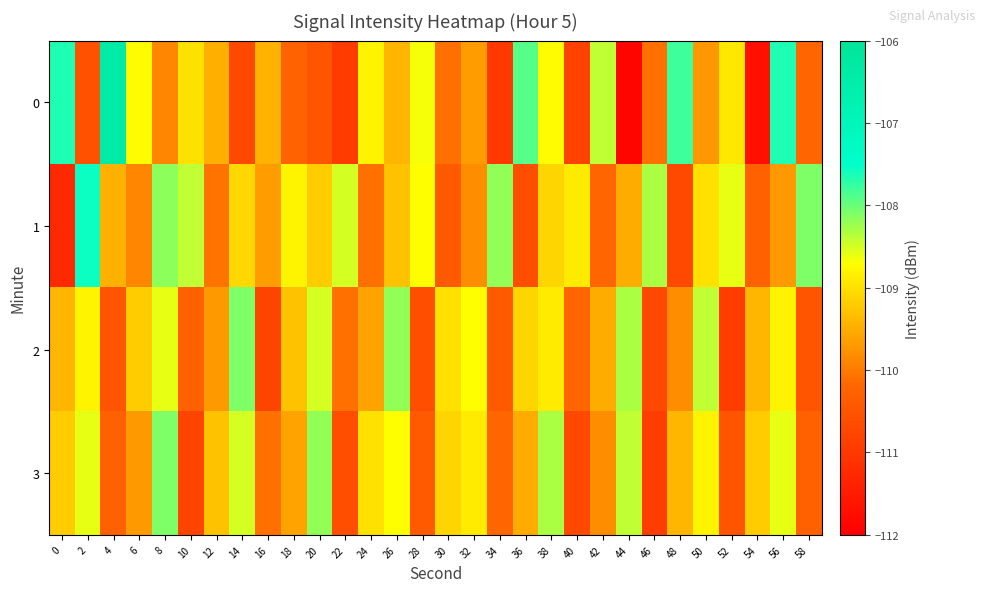

Reading left to right, transcribe all the data shown in this chart.

0: 0=-107.7	2=-110.6	4=-106.4	6=-108.7	8=-109.9	10=-109.0	12=-109.5	14=-110.7	16=-109.4	18=-110.3	20=-110.5	22=-110.9	24=-108.8	26=-109.4	28=-108.7	30=-110.1	32=-109.7	34=-111.0	36=-107.9	38=-108.7	40=-110.8	42=-108.4	44=-111.9	46=-110.1	48=-107.8	50=-109.7	52=-108.9	54=-111.7	56=-107.6	58=-110.2
1: 0=-111.3	2=-107.6	4=-109.5	6=-109.9	8=-108.2	10=-108.4	12=-110.1	14=-109.1	16=-109.7	18=-108.8	20=-109.2	22=-108.5	24=-110.1	26=-109.3	28=-108.7	30=-110.4	32=-109.8	34=-108.2	36=-110.6	38=-109.1	40=-108.9	42=-110.2	44=-109.5	46=-108.3	48=-110.7	50=-109.0	52=-108.6	54=-110.3	56=-109.7	58=-108.1
2: 0=-109.4	2=-108.8	4=-110.5	6=-109.2	8=-108.6	10=-110.3	12=-109.7	14=-108.1	16=-110.8	18=-109.3	20=-108.5	22=-110.1	24=-109.6	26=-108.2	28=-110.6	30=-109.0	32=-108.7	34=-110.4	36=-109.1	38=-108.9	40=-110.2	42=-109.5	44=-108.3	46=-110.7	48=-109.8	50=-108.4	52=-110.9	54=-109.4	56=-108.8	58=-110.5
3: 0=-109.2	2=-108.6	4=-110.3	6=-109.7	8=-108.1	10=-110.8	12=-109.3	14=-108.5	16=-110.1	18=-109.6	20=-108.2	22=-110.6	24=-109.0	26=-108.7	28=-110.4	30=-109.1	32=-108.9	34=-110.2	36=-109.5	38=-108.3	40=-110.7	42=-109.8	44=-108.4	46=-110.9	48=-109.4	50=-108.8	52=-110.5	54=-109.2	56=-108.6	58=-110.3